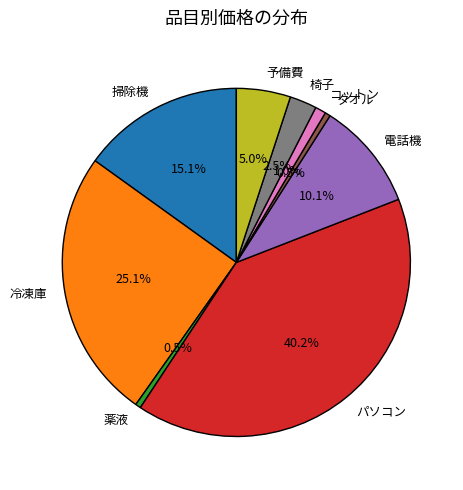

Is it true that 電話機 is 10% of the pie?

True